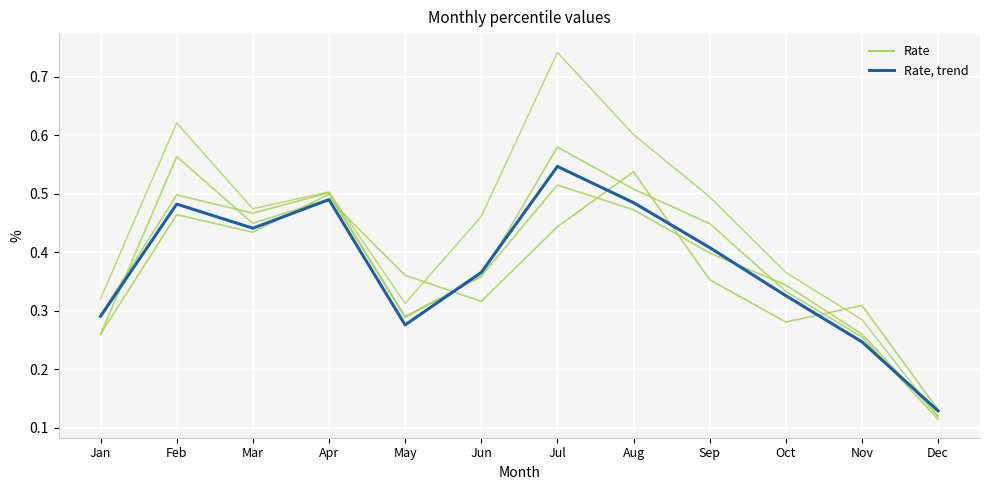

Which category has the lowest value across all series?

Dec